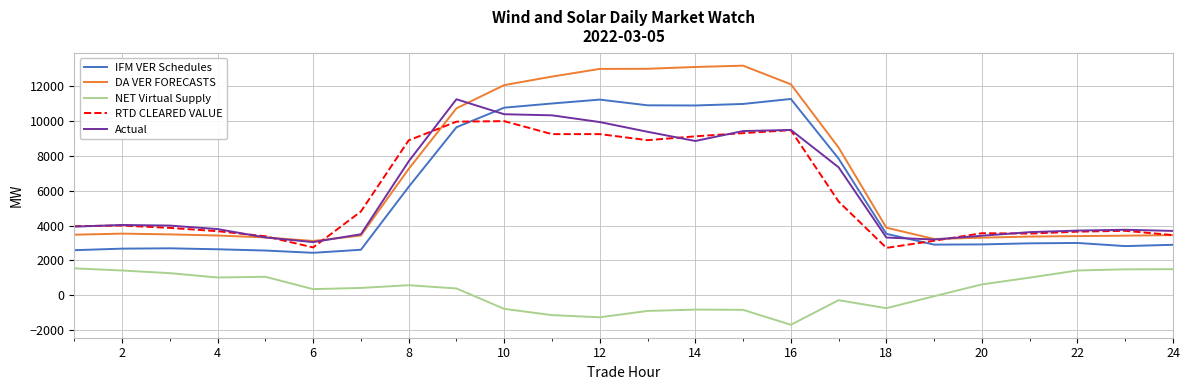

Which series has the largest range (max minus min)?

DA VER FORECASTS